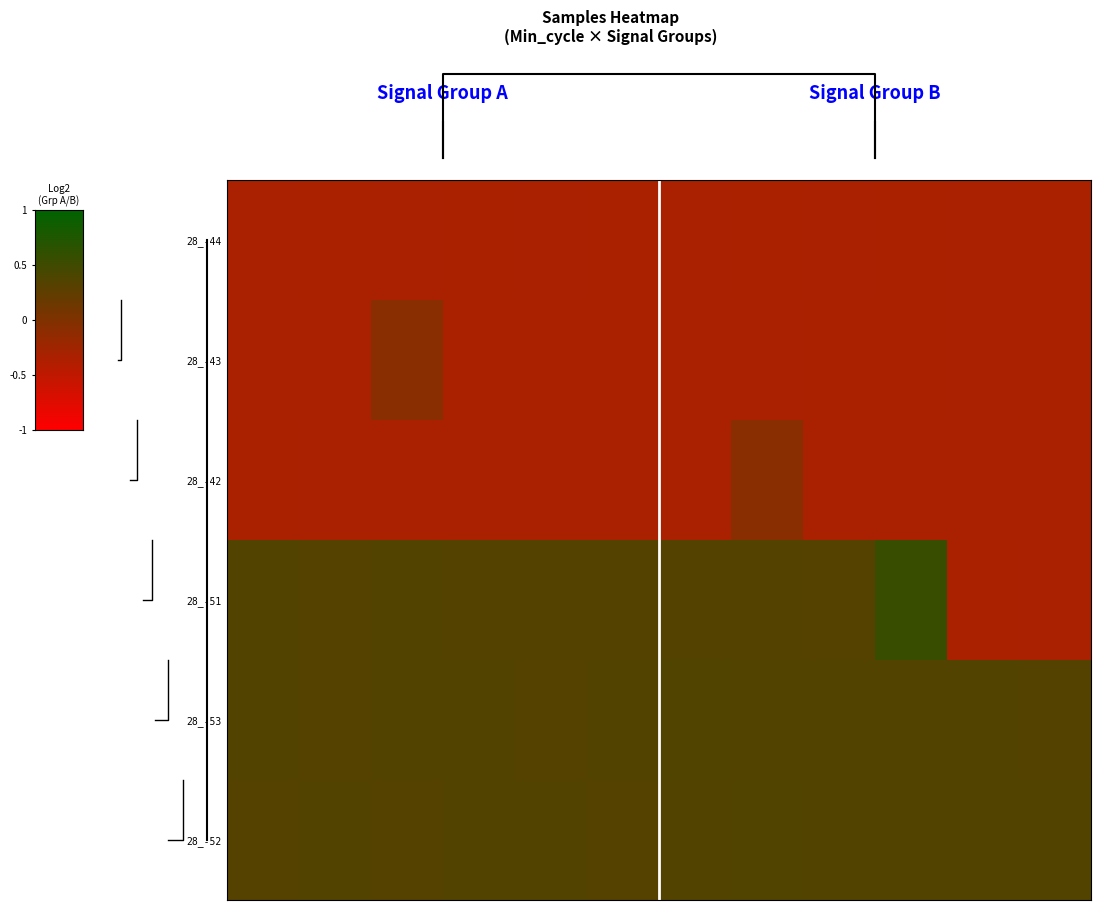

Rank the series by their maximum value, from highest to lowest.

28_-51, 28_-52, 28_-53, 28_-42, 28_-43, 28_-44